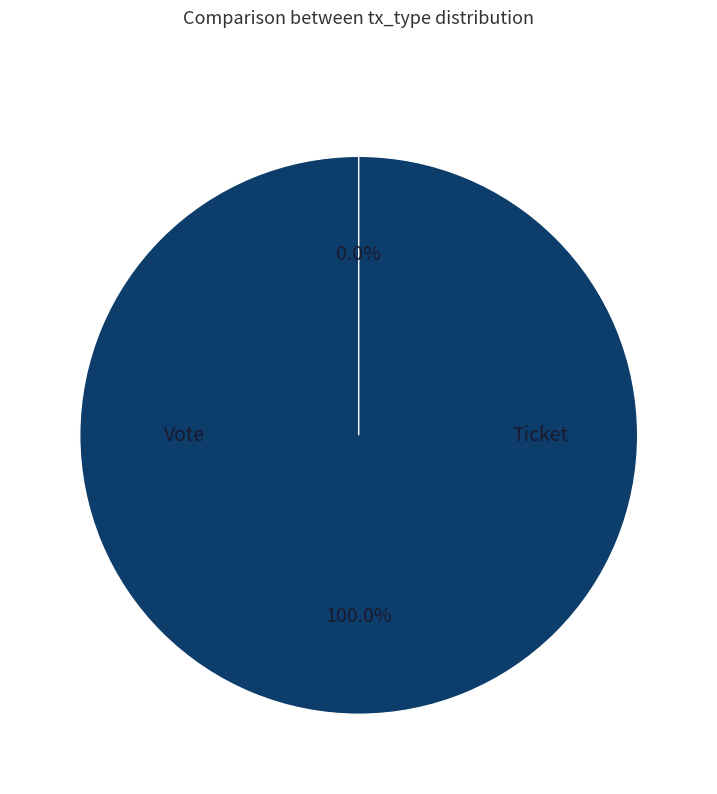

To the nearest percent, what portion does Vote represent?

100%